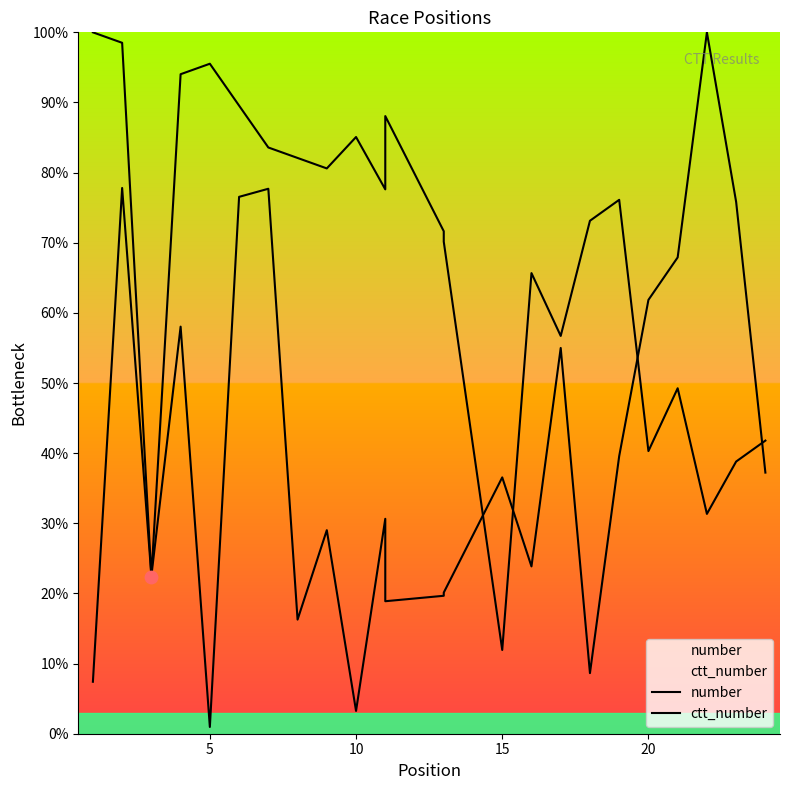

Which series has the largest total across all categories?

number